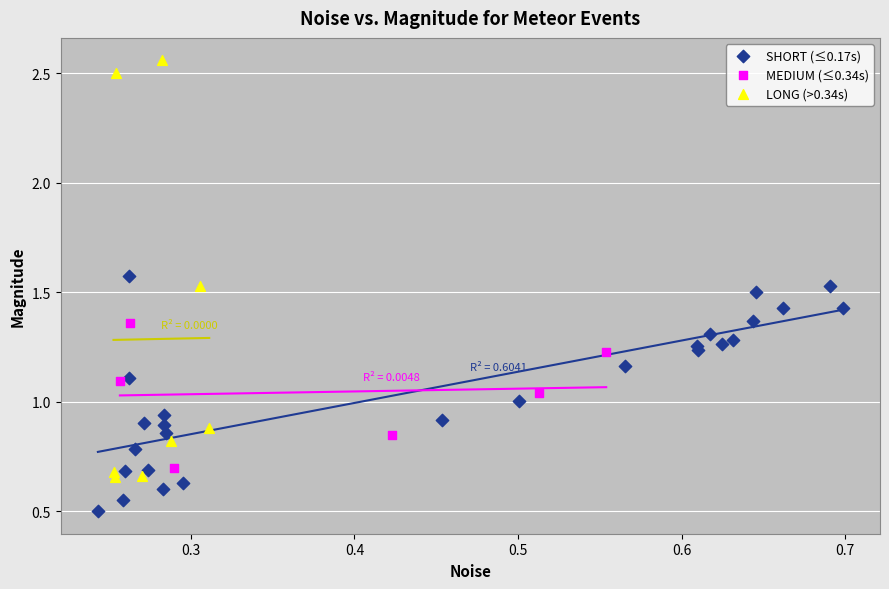

What are all the series names shown in the legend?

SHORT (≤0.17s), MEDIUM (≤0.34s), LONG (>0.34s)